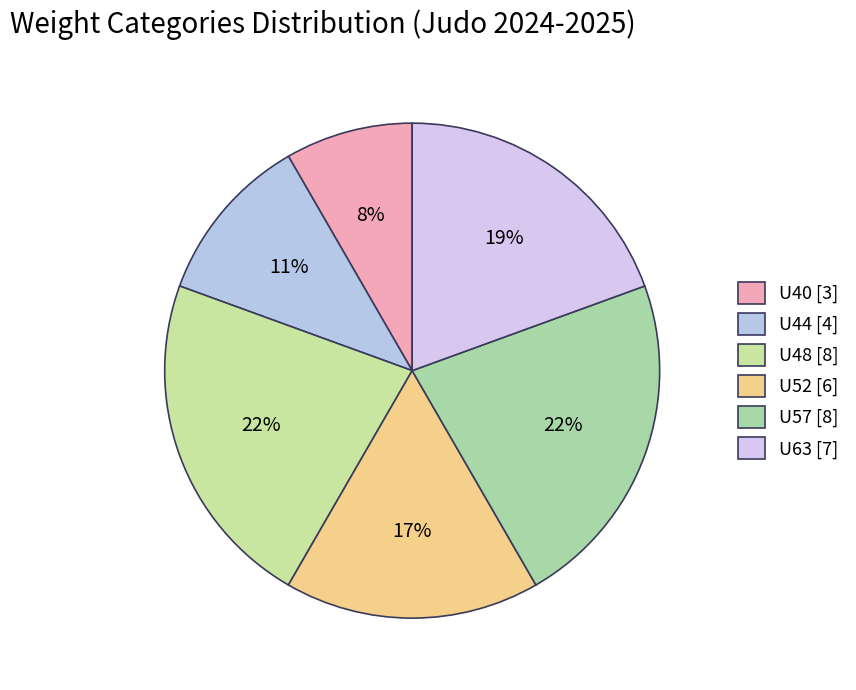

How many slices are in this pie chart?

6